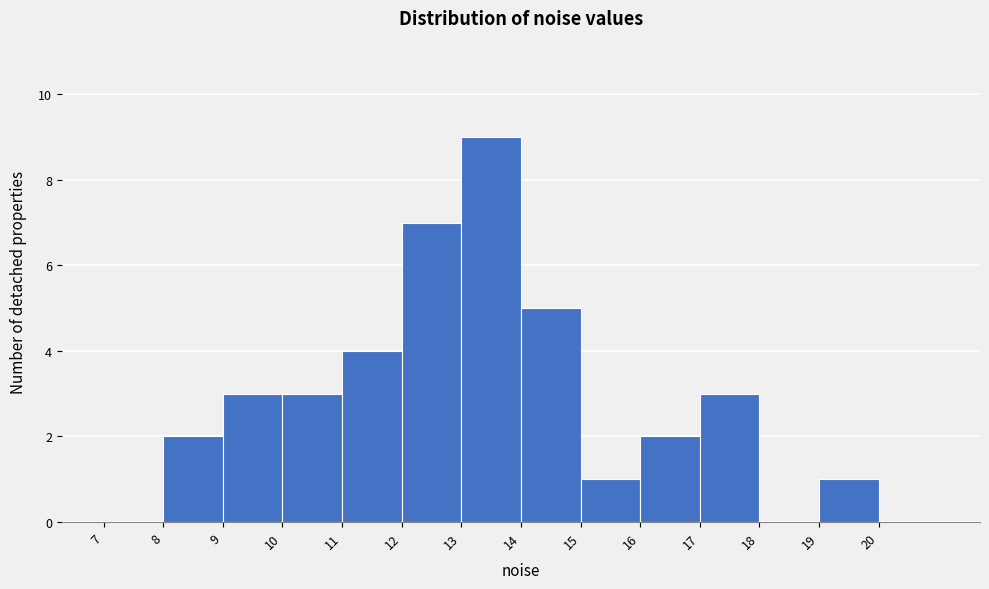

Which range on the x-axis has the tallest bar?

13 to 14